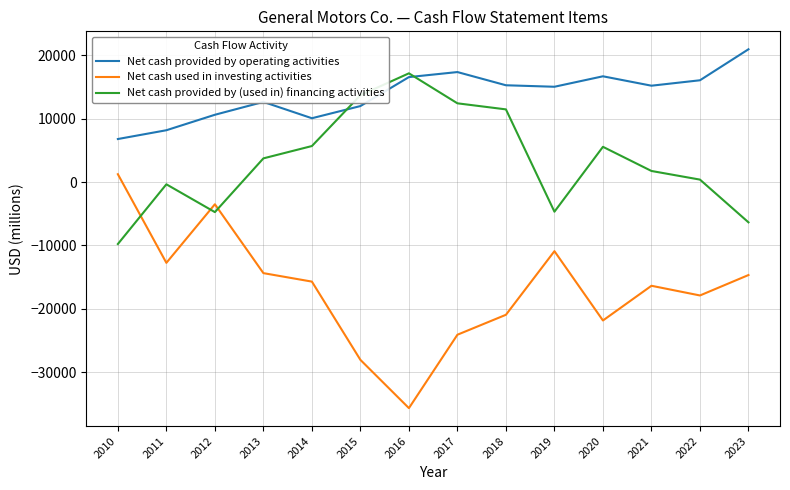

The Net cash provided by (used in) financing activities series shows 30284 at 2016. True or false?

False